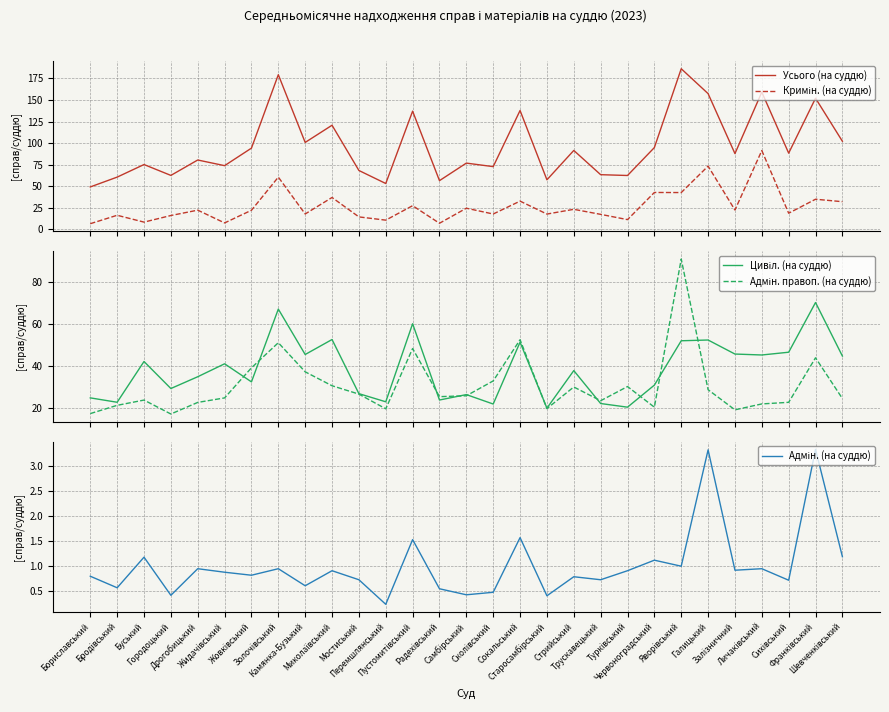

How many categories are shown in the chart?

29